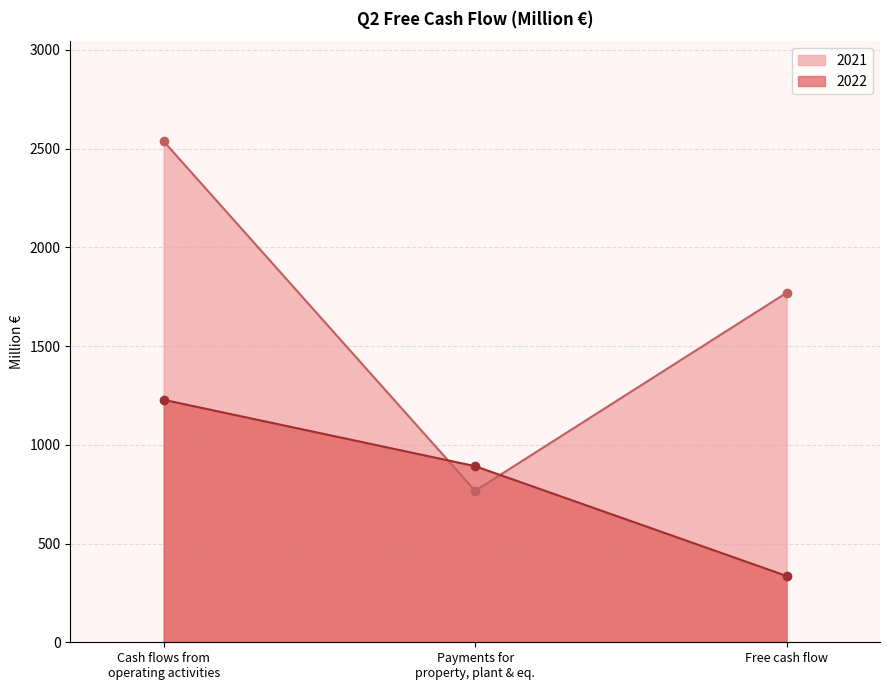

Reading left to right, list all the values displayed in this chart.

2022: Cash flows from
operating activities=1228	Payments for
property, plant & eq.=892	Free cash flow=336
2021: Cash flows from
operating activities=2537	Payments for
property, plant & eq.=767	Free cash flow=1770